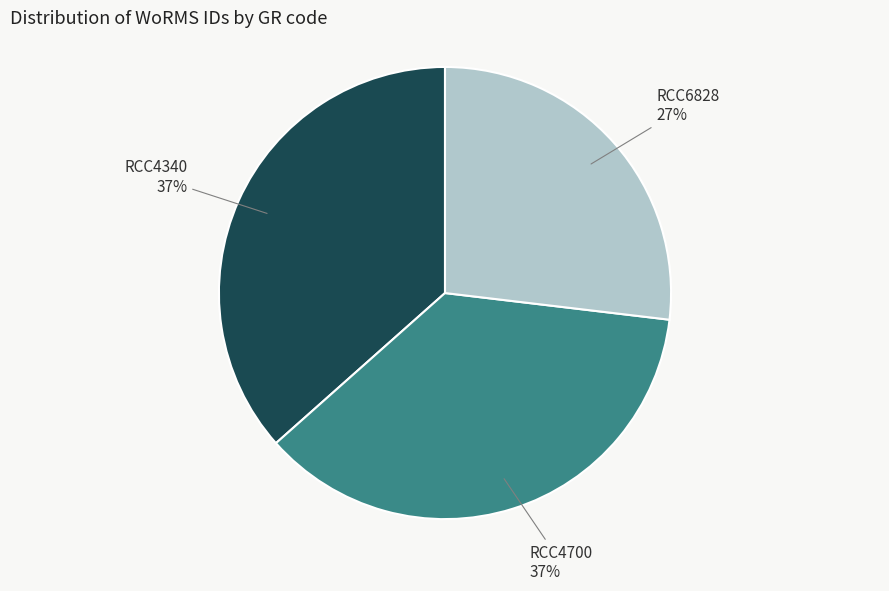

Is there a majority slice in this chart?

No